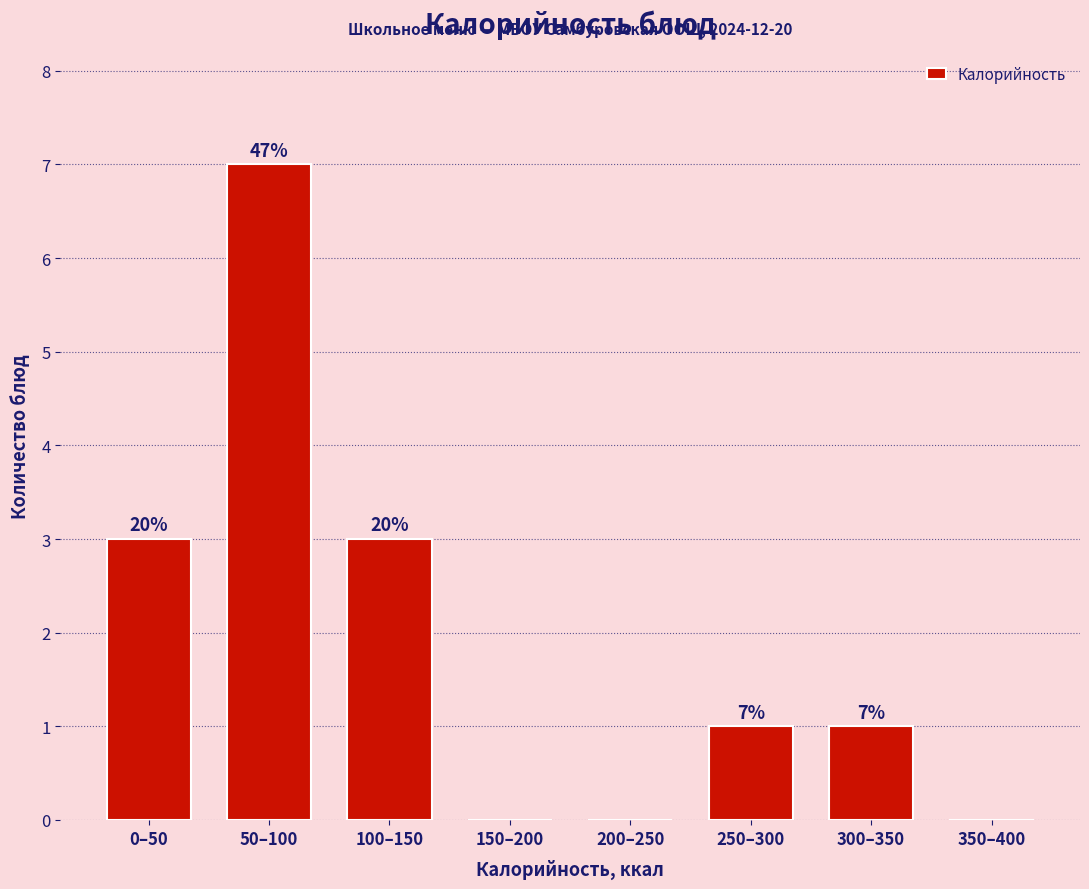

Are the bars horizontal?

No